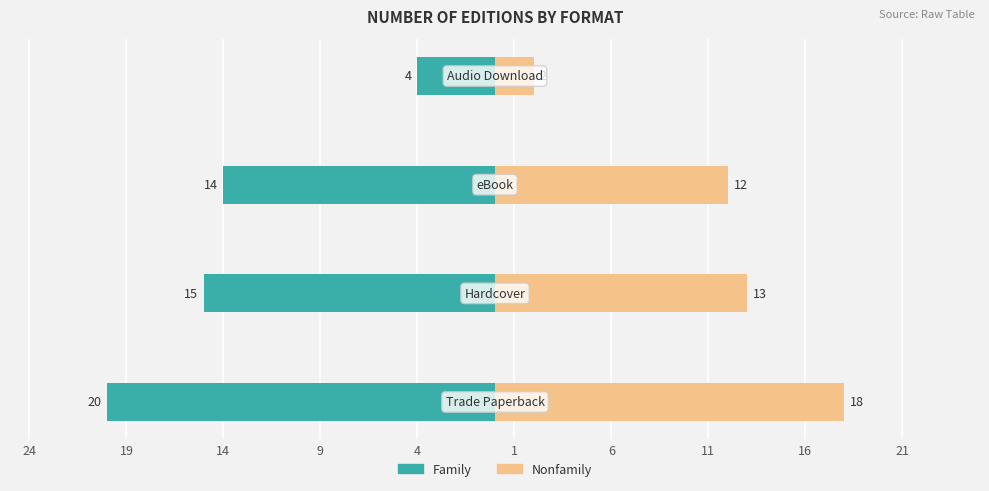

Which series has the widest spread of values?

Family